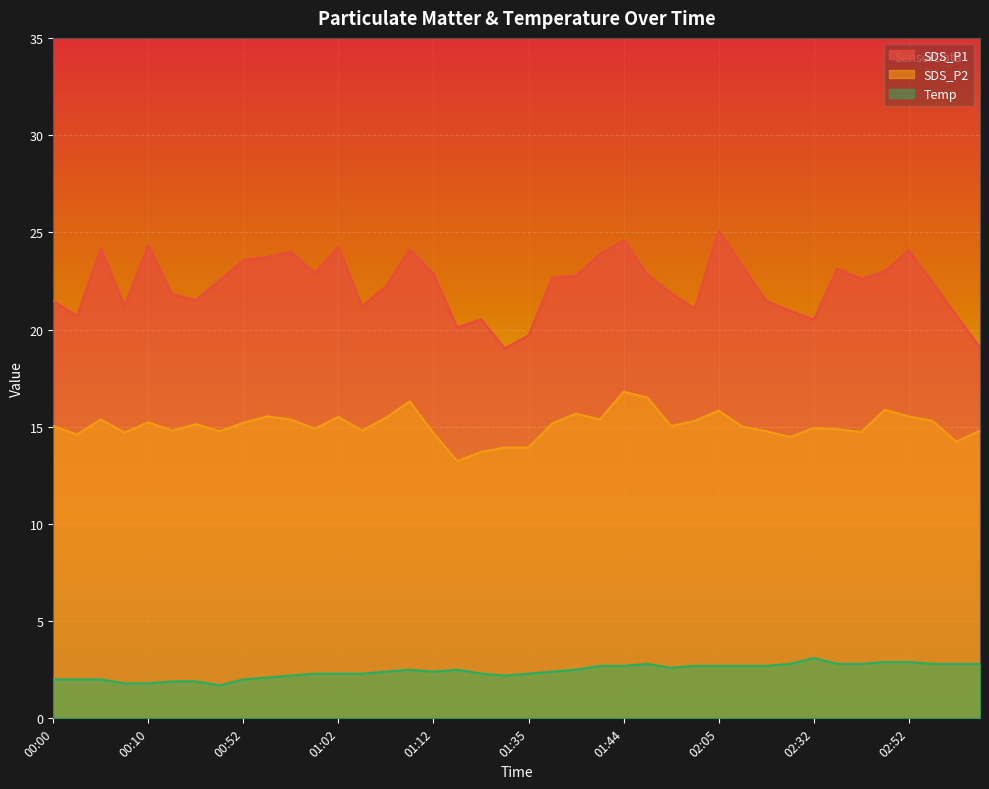

What is the difference between the SDS_P1 values at 01:42 and 02:19?

2.4